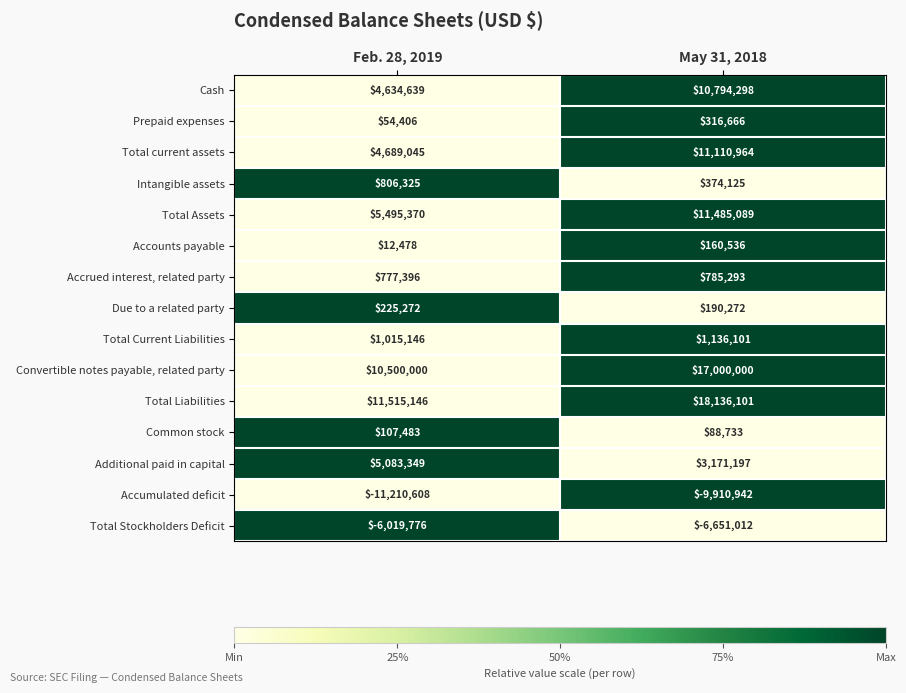

The Total Assets series shows 5495370 at Feb. 28, 2019. True or false?

True